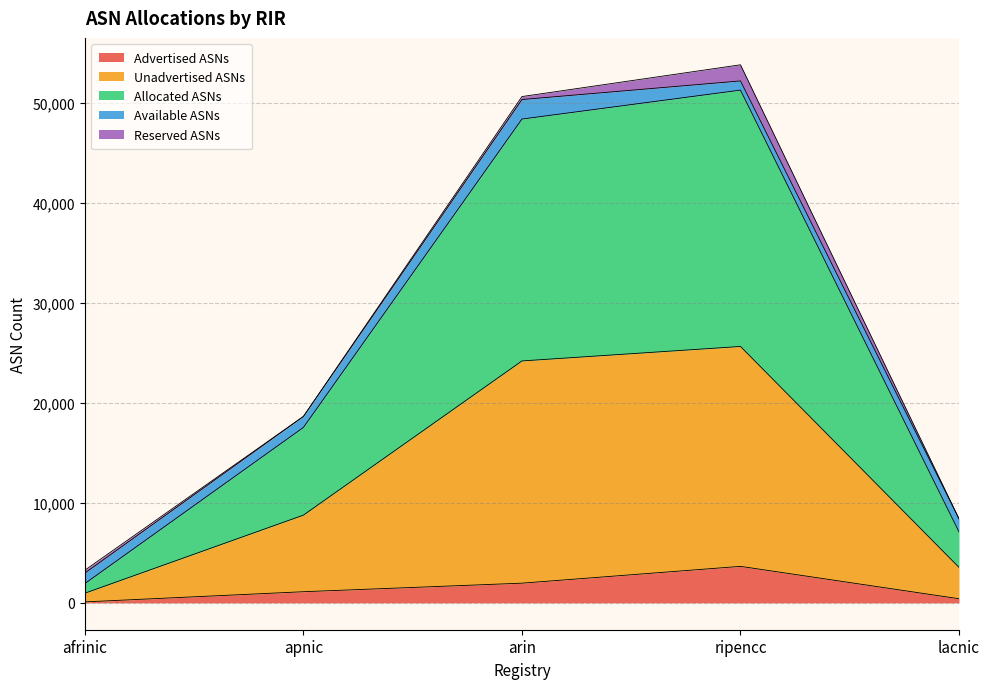

At which label does Advertised ASNs reach its peak?

ripencc